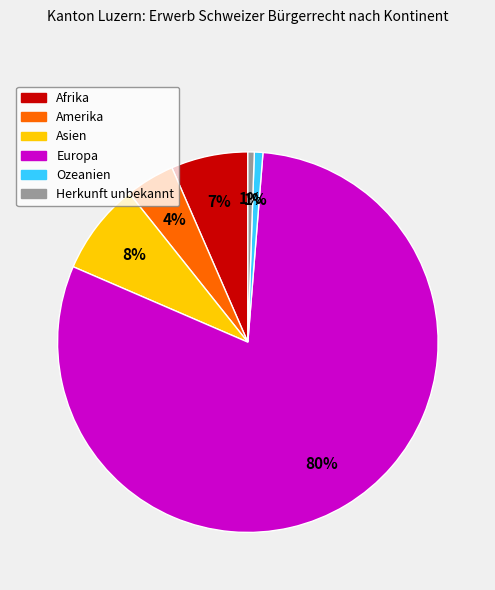

The Afrika slice represents 7% of the pie. True or false?

True